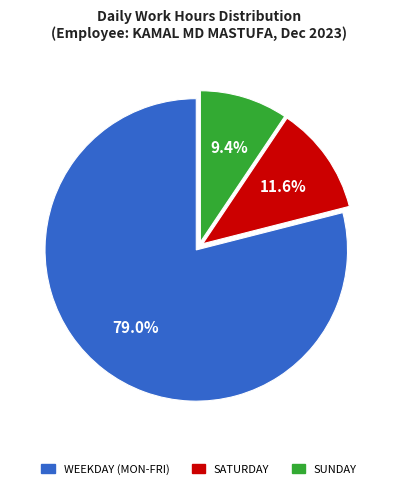

How many slices are in this pie chart?

3